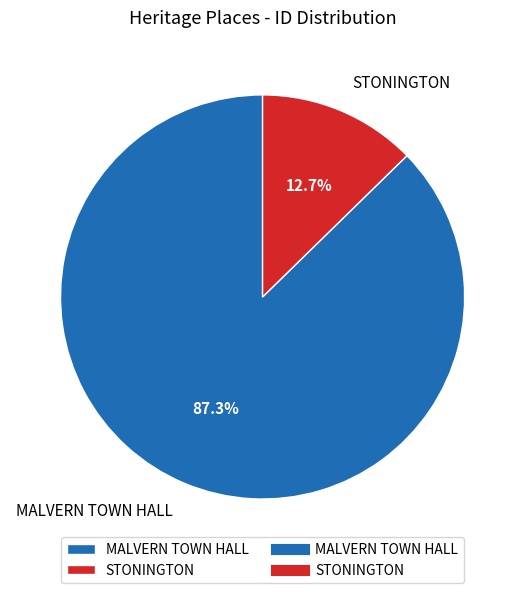

What percentage do STONINGTON and MALVERN TOWN HALL together represent?

100.0%